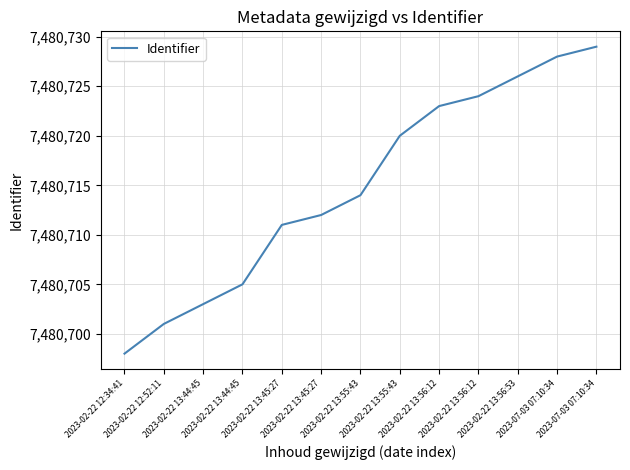

Is this an area chart (filled region under the line)?

No